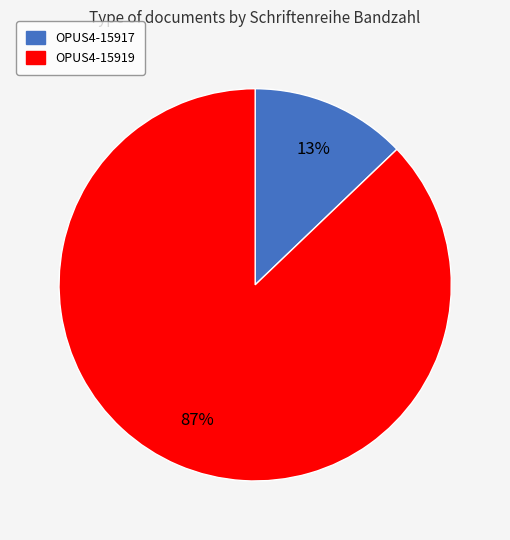

To the nearest percent, what is the average slice percentage?

50%